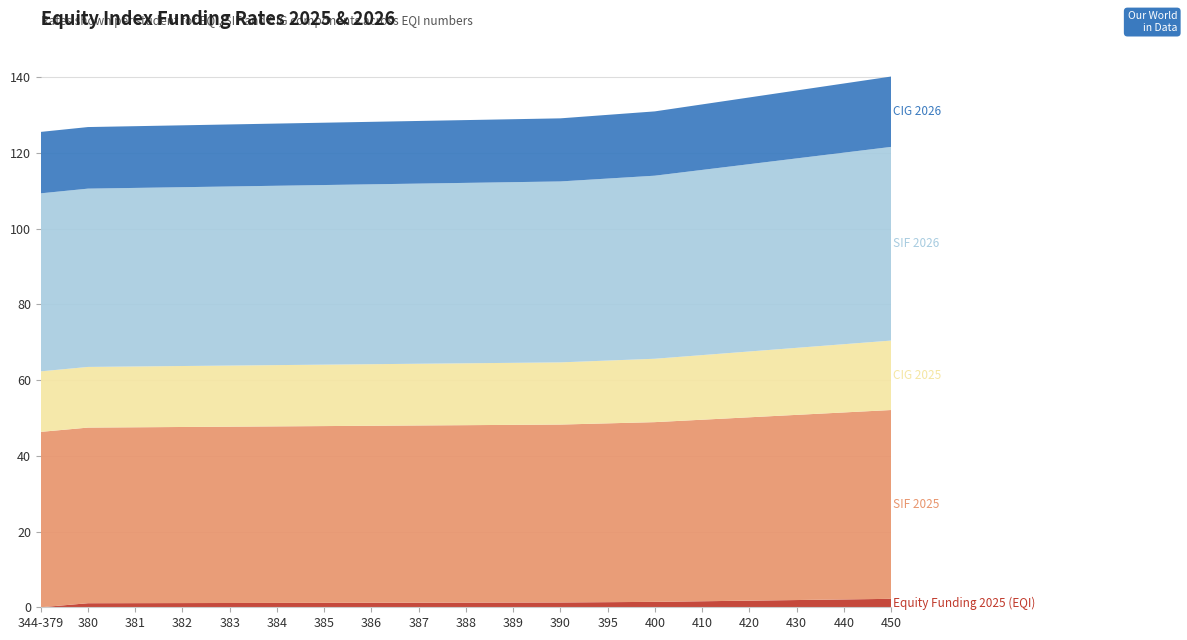

Reading left to right, what are all the values shown in this chart?

Equity Funding 2025 (EQI): 0.0	1.1	1.1	1.1	1.1	1.1	1.2	1.2	1.2	1.2	1.2	1.3	1.4	1.4	1.6	1.8	1.9	2.1	2.2
SIF 2025: 46.3	46.4	46.4	46.5	46.6	46.6	46.7	46.7	46.8	46.9	46.9	47.0	47.2	47.5	47.9	48.4	48.9	49.4	49.9
CIG 2025: 16.0	16.0	16.1	16.1	16.1	16.2	16.2	16.3	16.3	16.3	16.4	16.4	16.6	16.7	17.1	17.4	17.7	18.0	18.3
SIF 2026: 47.0	47.1	47.1	47.2	47.3	47.4	47.4	47.5	47.6	47.6	47.7	47.8	48.1	48.3	48.9	49.5	50.0	50.6	51.1
CIG 2026: 16.2	16.3	16.3	16.3	16.4	16.4	16.5	16.5	16.5	16.6	16.6	16.7	16.8	17.0	17.3	17.6	17.9	18.3	18.6